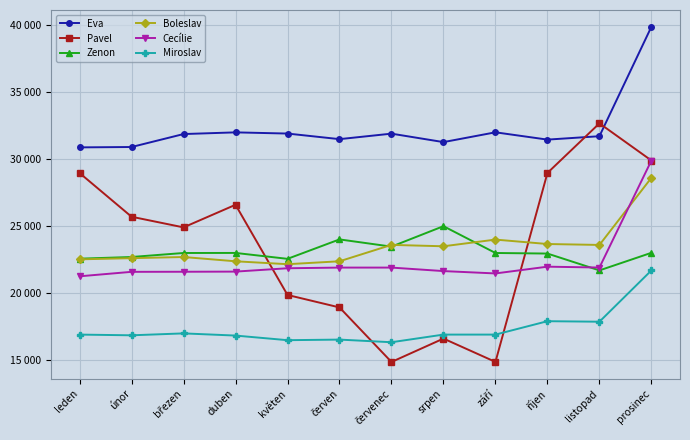

What is the total value across all series at prosinec?

172913